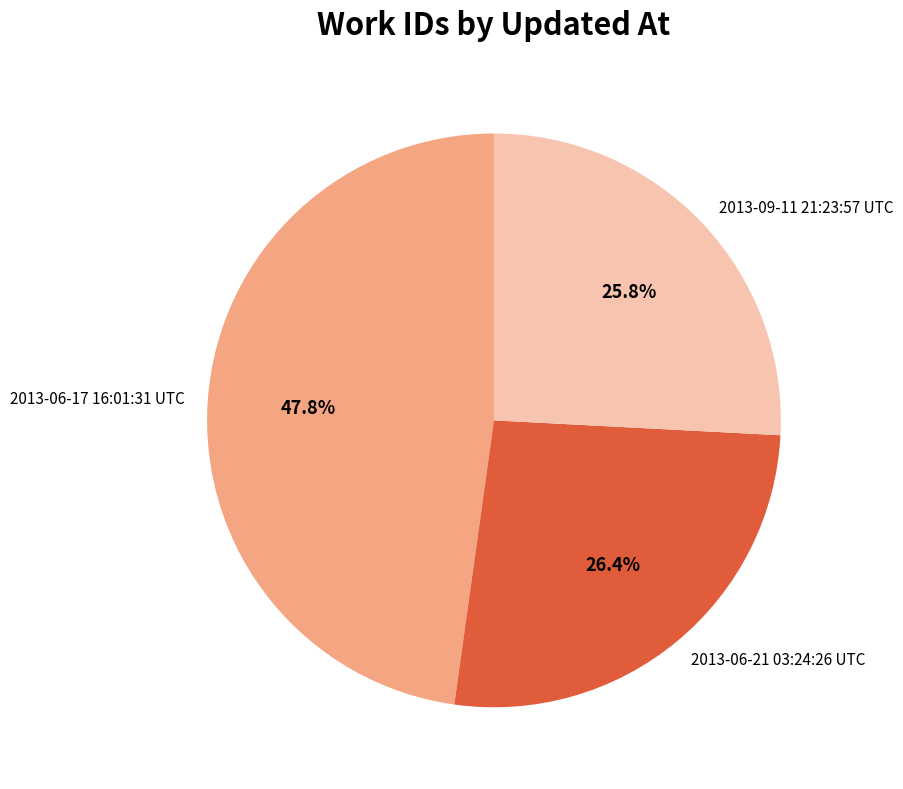

True or false: 2013-06-21 03:24:26 UTC accounts for 20% of the total.

False